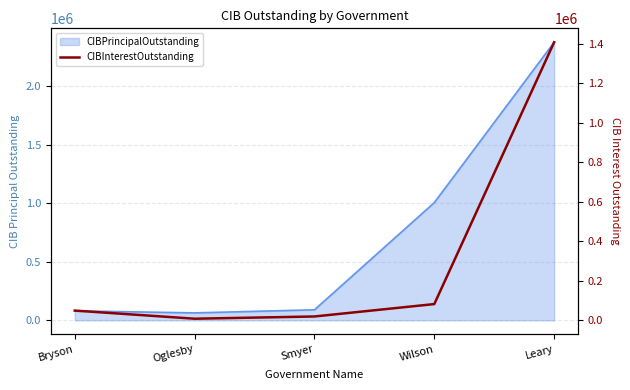

List the labels in order of value, smallest first.

Oglesby, Smyer, Bryson, Wilson, Leary